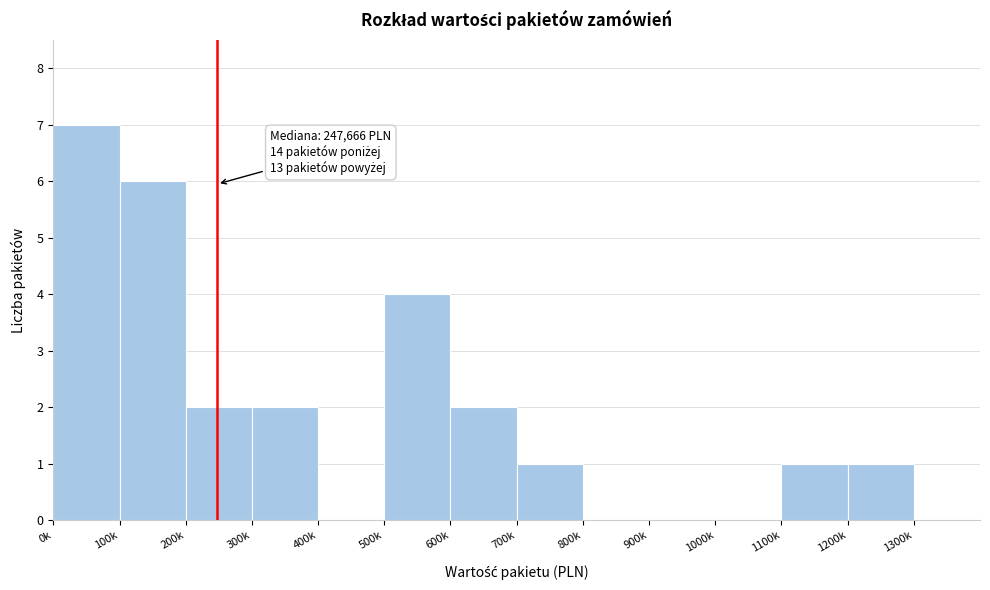

Reading left to right, what are all the values shown in this chart?

0k=7	100k=6	200k=2	300k=2	400k=0	500k=4	600k=2	700k=1	800k=0	900k=0	1000k=0	1100k=1	1200k=1	1300k=0